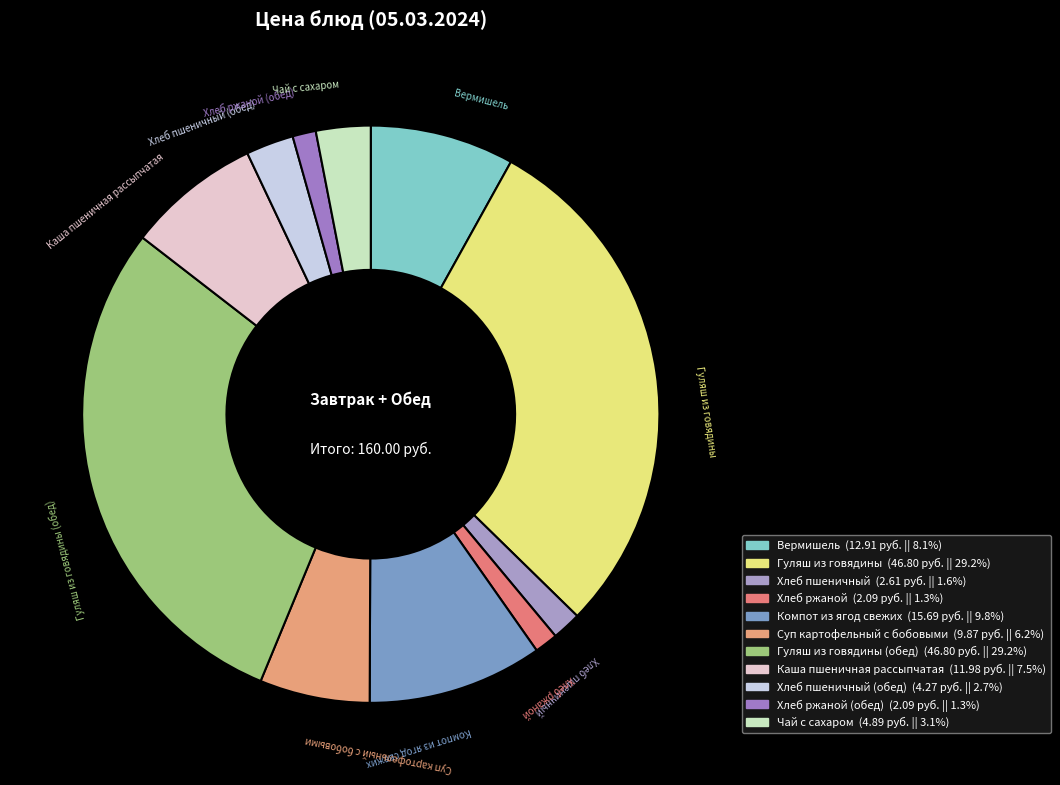

How many slices are in this pie chart?

11